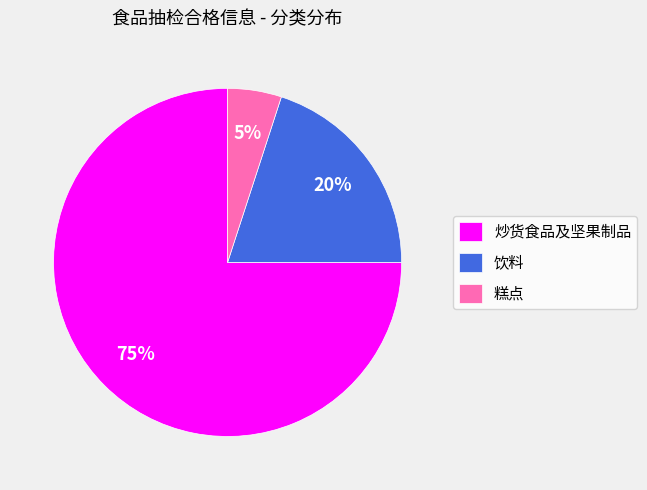

What is the ratio of the value at 饮料 to the value at 糕点?

4.0